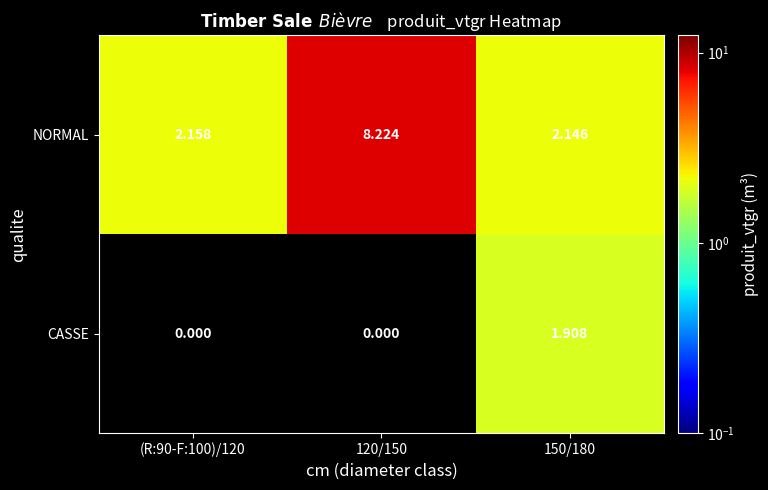

Between 120/150 and 150/180, which series saw the biggest shift?

NORMAL